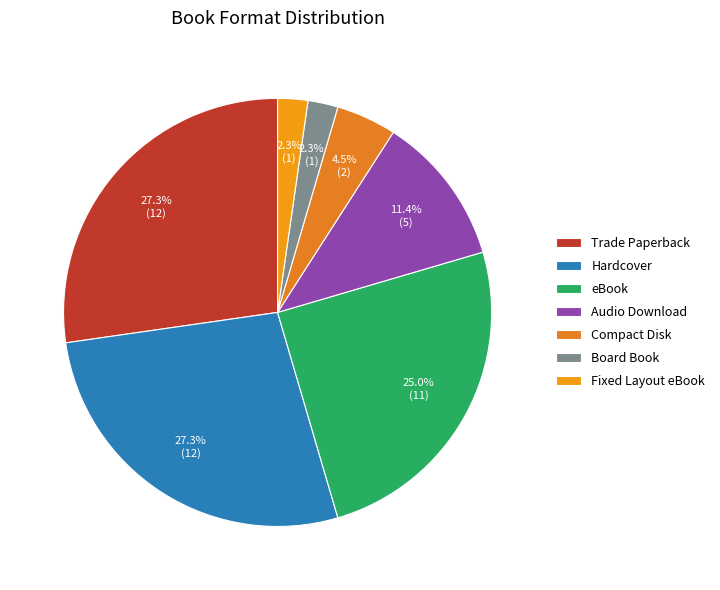

True or false: eBook accounts for 25% of the total.

True